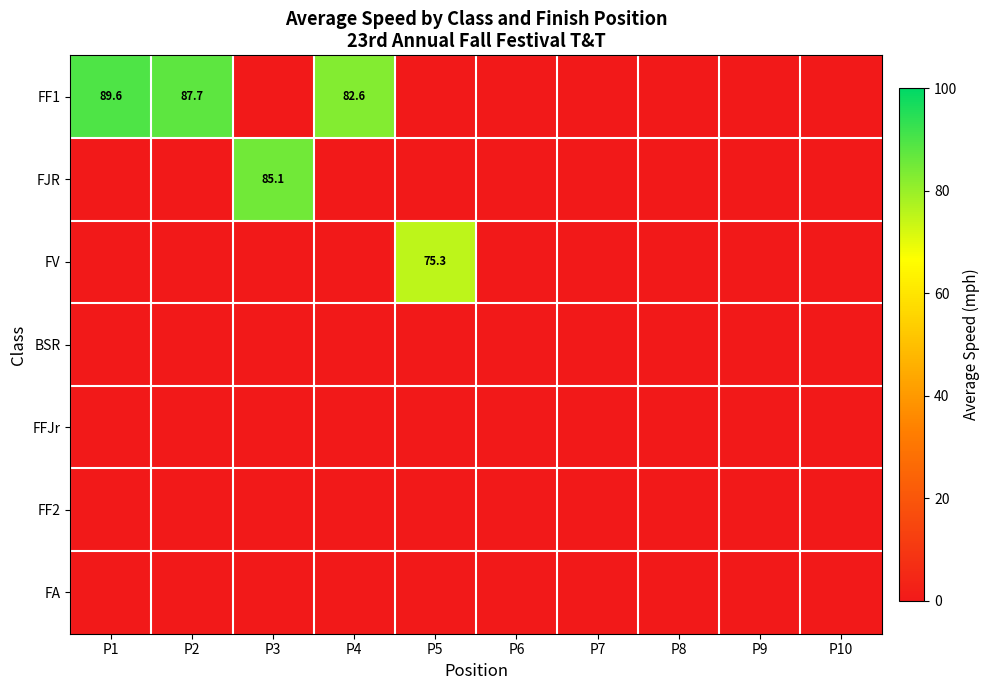

Count the number of data series in this chart.

7